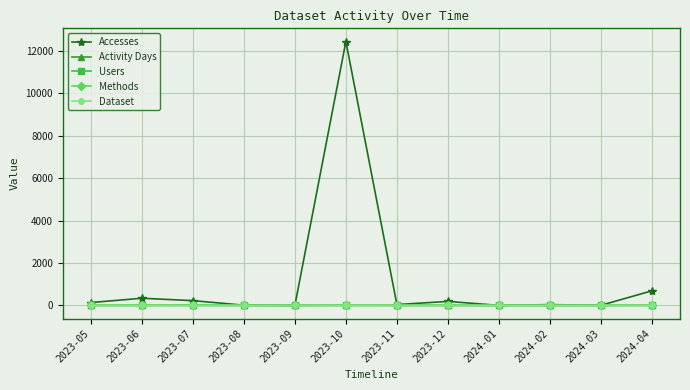

Which series has the largest range (max minus min)?

Accesses